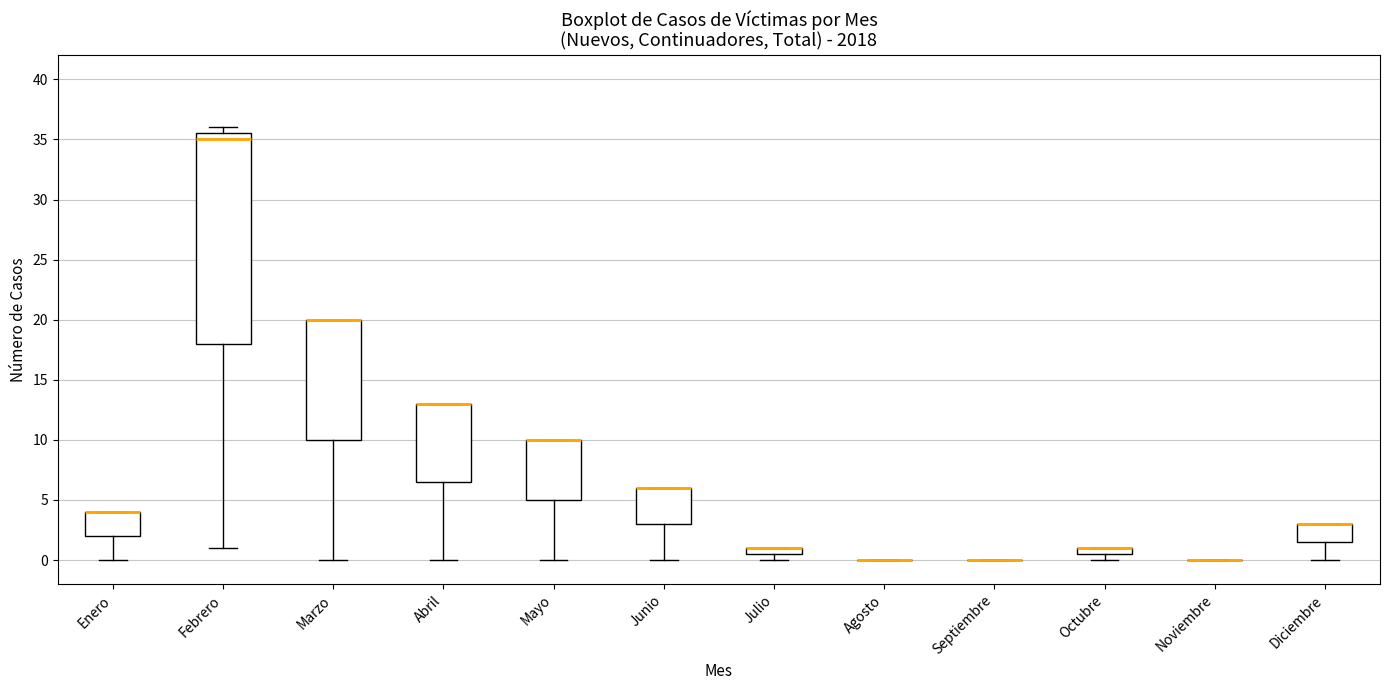

Comparing the boxes themselves (not the whiskers), which one is the tallest?

Febrero